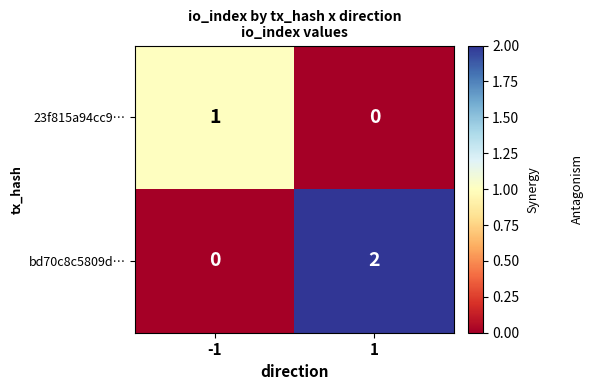

Is the value of 23f815a94cc9… at -1 greater than the value of bd70c8c5809d… at -1?

Yes